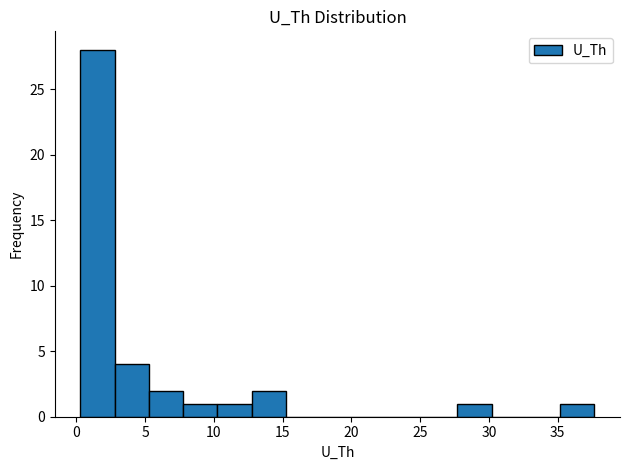

How tall is the bar that spans 8.0 to 10.5 on the x-axis? Neither the bar edges nor the heights are printed on the chart, so give them approximately, as read against the axes.

1